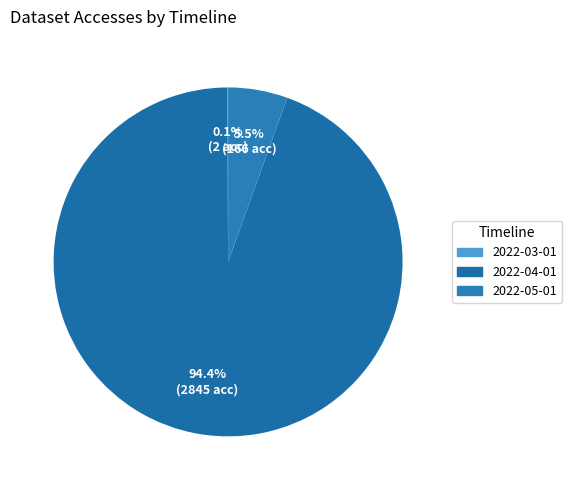

What is the majority slice?

2022-04-01